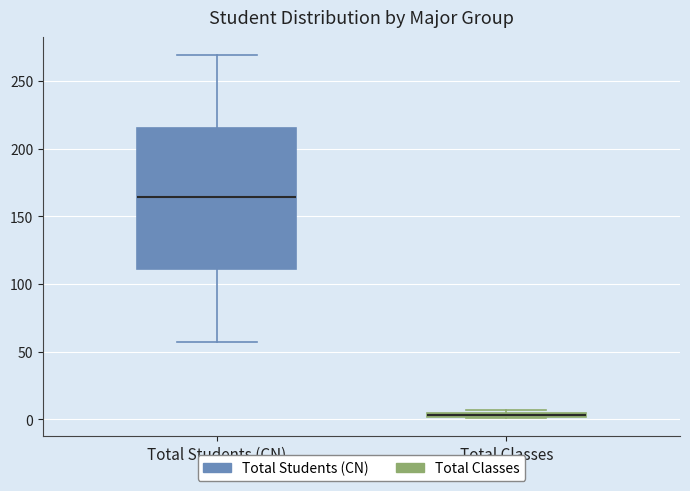

Where is the lower edge of the box for Total Classes on the y-axis? The values are not printed on the chart, so give them approximately, as read against the axis.

0